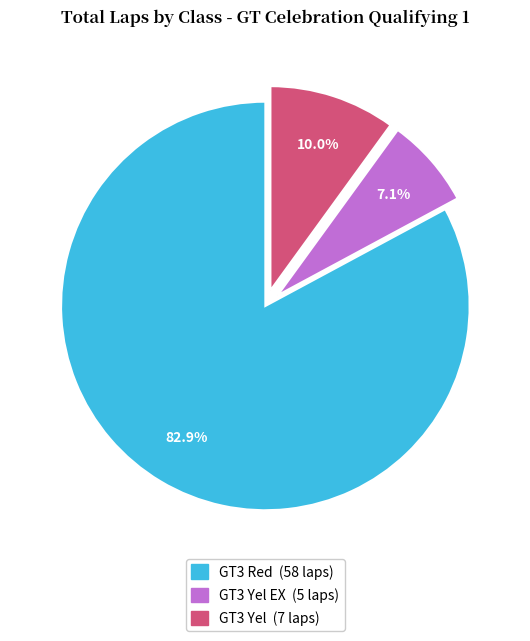

Is there a majority slice in this chart?

Yes